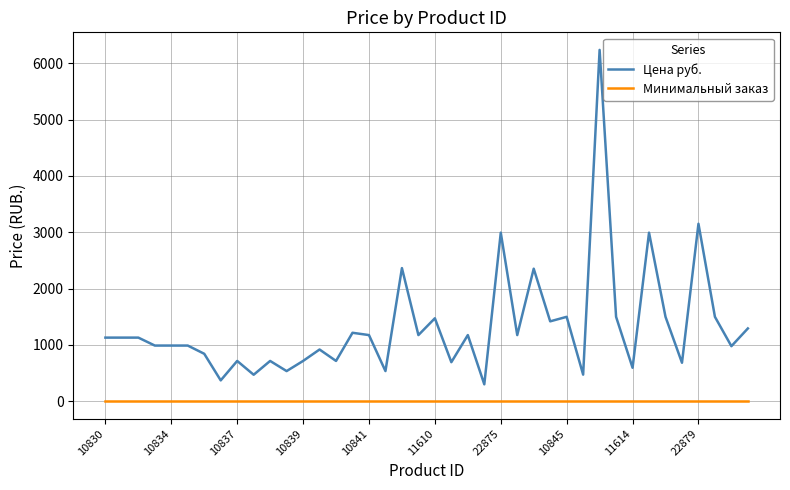

Which series has the widest spread of values?

Цена руб.